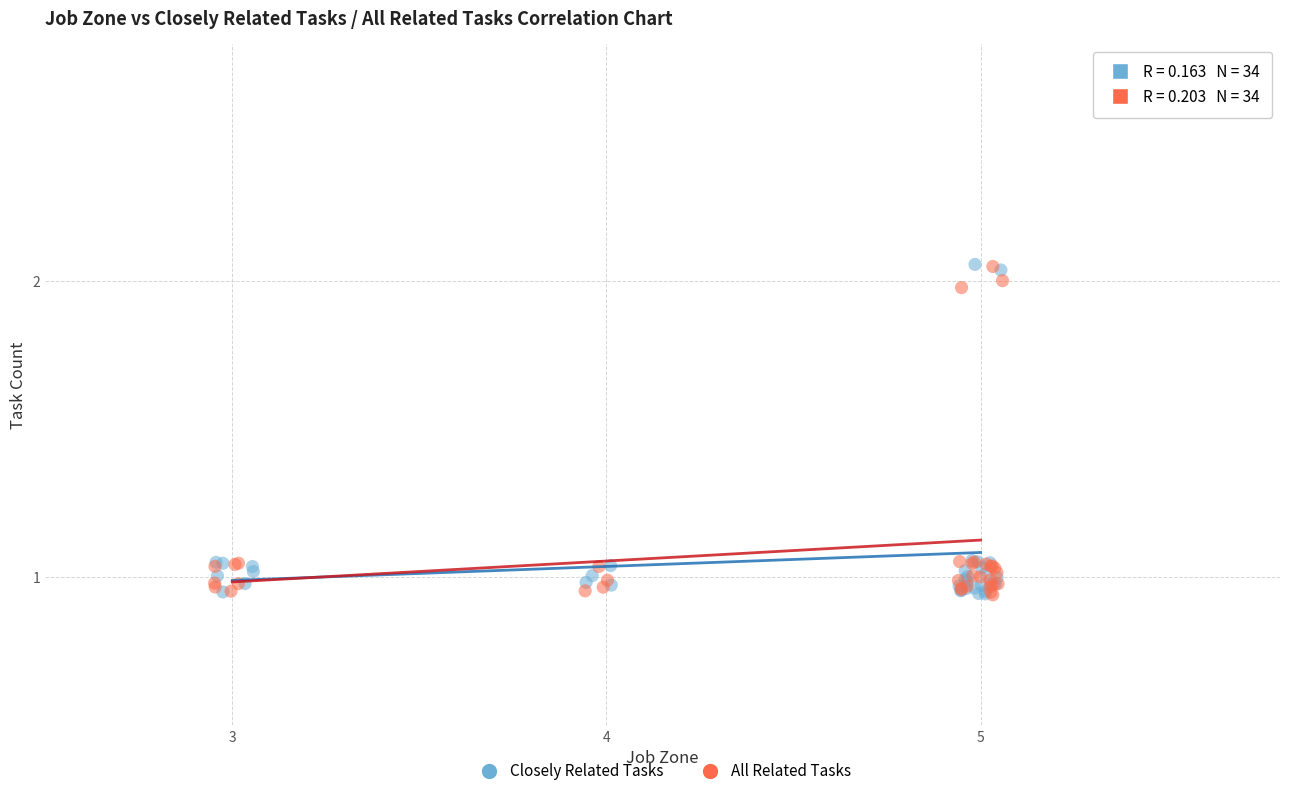

What are all the series names shown in the legend?

Closely Related Tasks, All Related Tasks